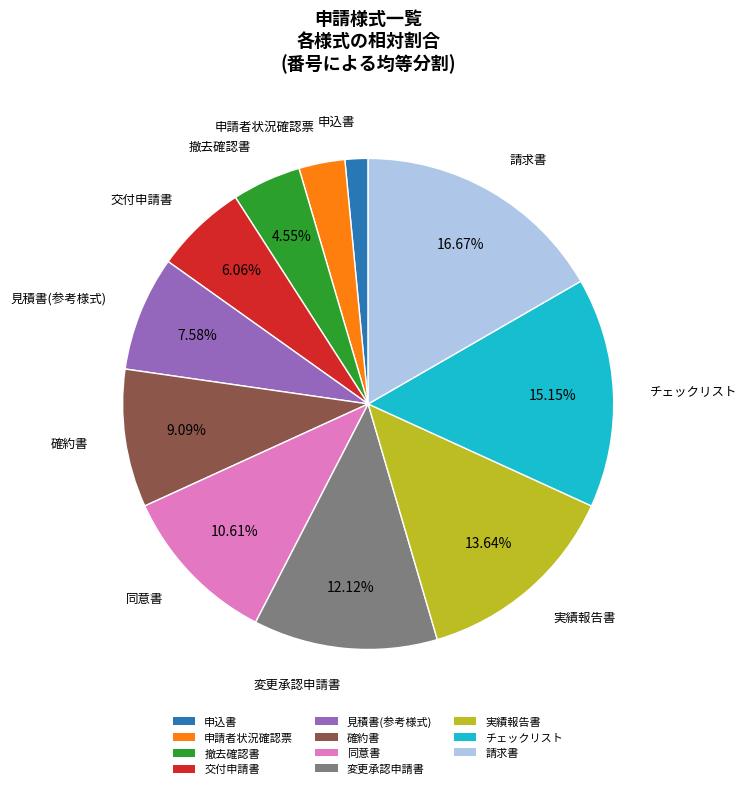

Between 請求書 and 確約書, which is larger?

請求書